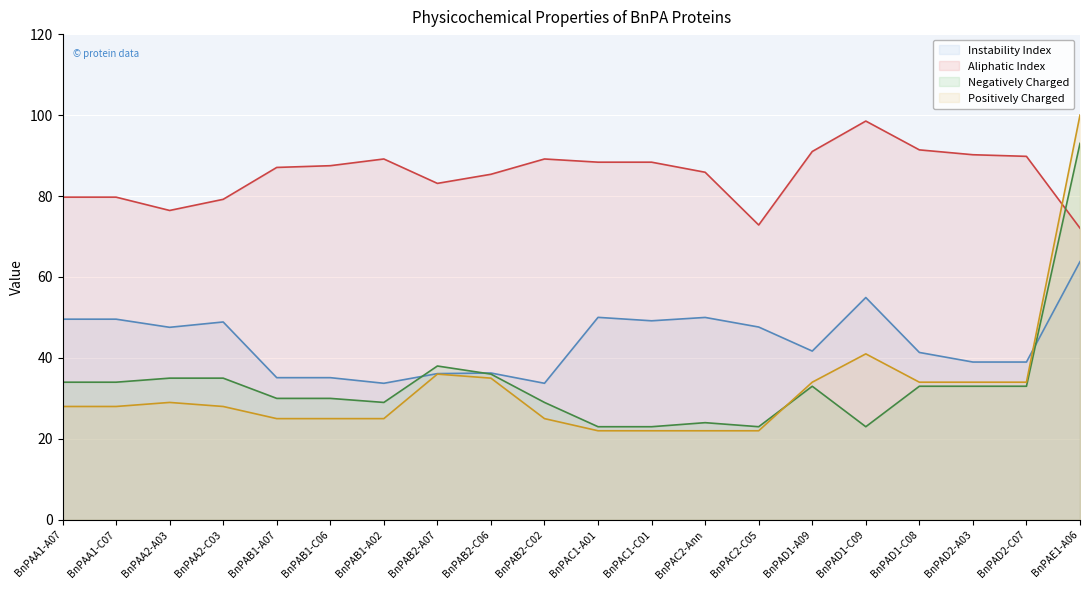

Which has a higher value, BnPAC1-C01 or BnPAB2-C06?

BnPAC1-C01